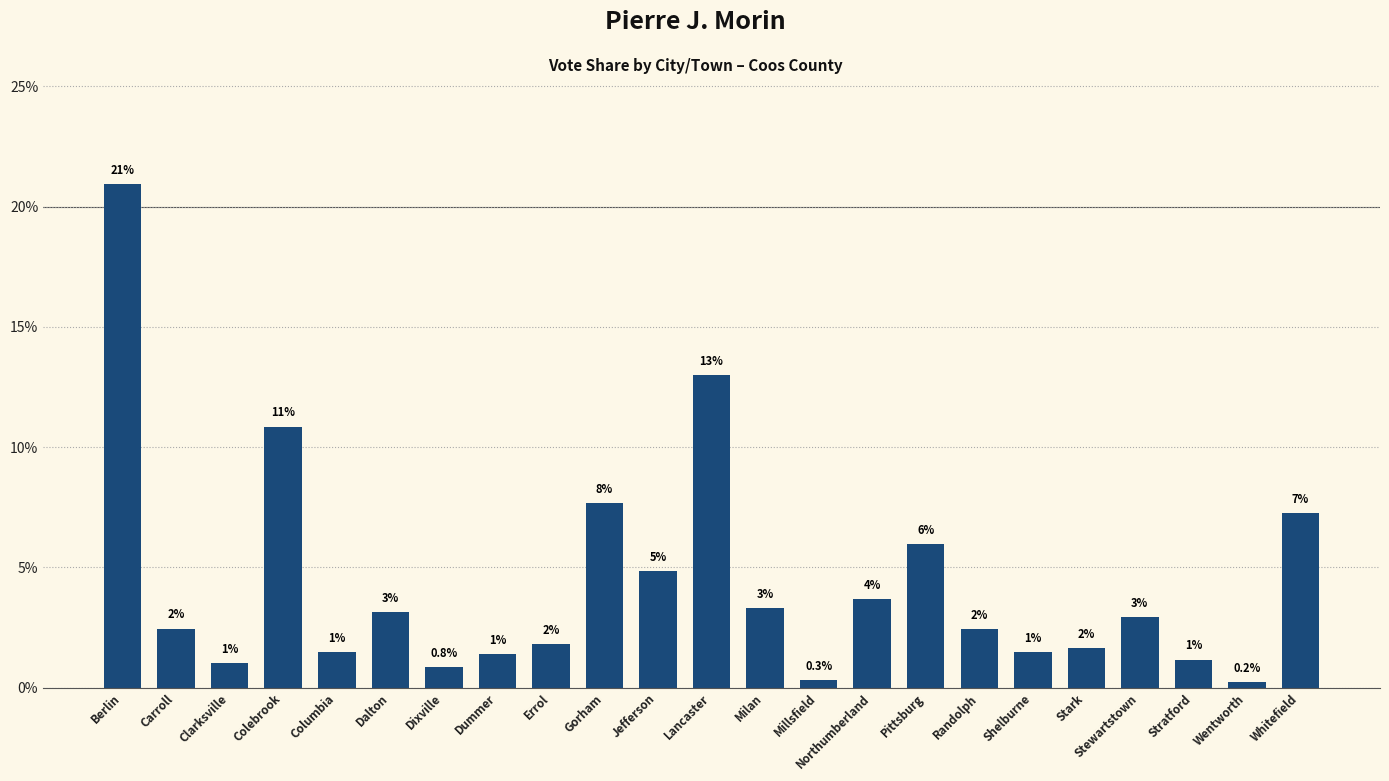

Rank the categories by value from highest to lowest.

Berlin, Lancaster, Colebrook, Gorham, Whitefield, Pittsburg, Jefferson, Northumberland, Milan, Dalton, Stewartstown, Carroll, Randolph, Errol, Stark, Columbia, Shelburne, Dummer, Stratford, Clarksville, Dixville, Millsfield, Wentworth